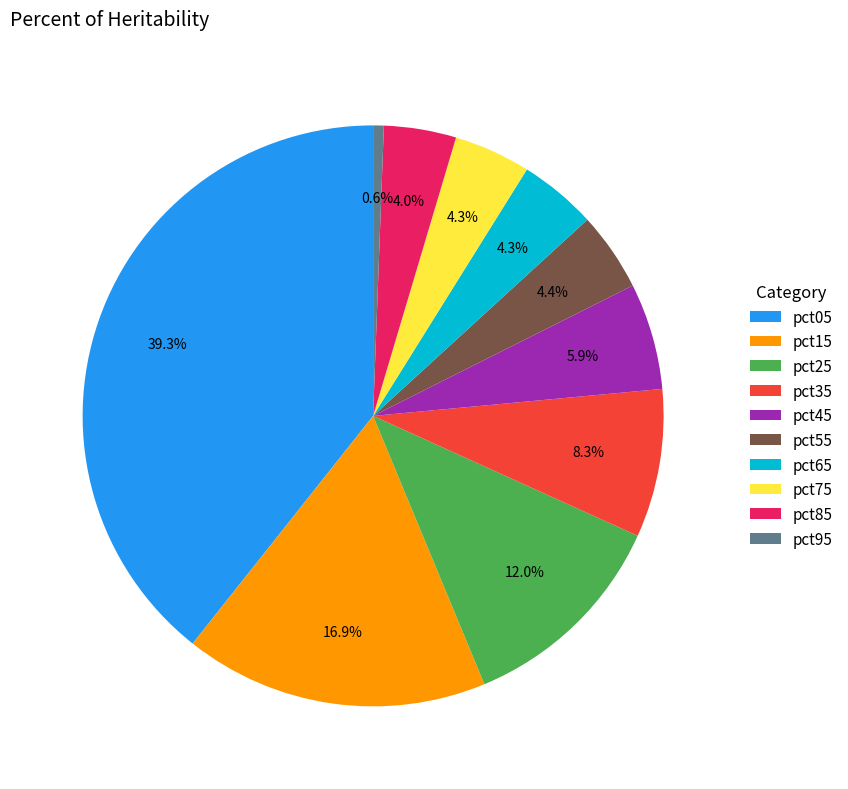

Which slice is the largest?

pct05